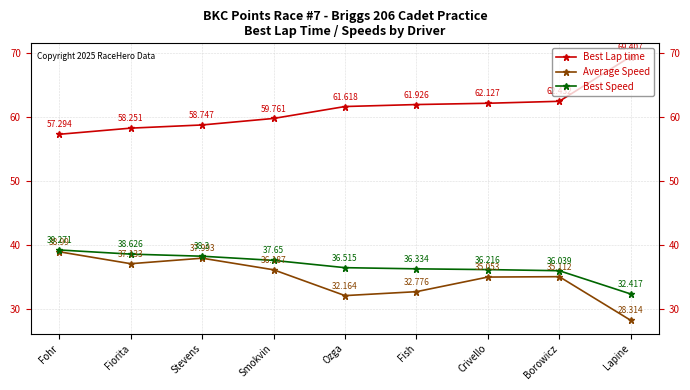

Which series has the largest total across all categories?

Best Lap time